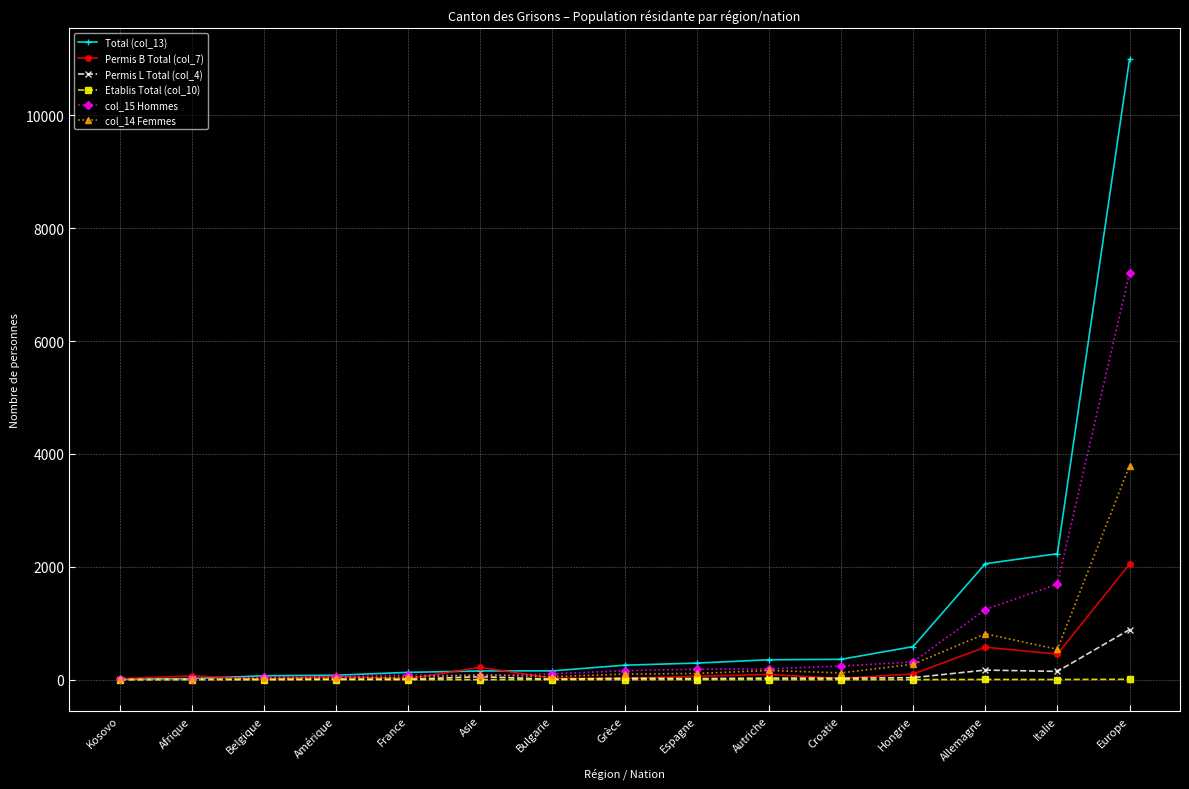

What is the difference between the maximum and minimum values in the col_14 Femmes series?

3783